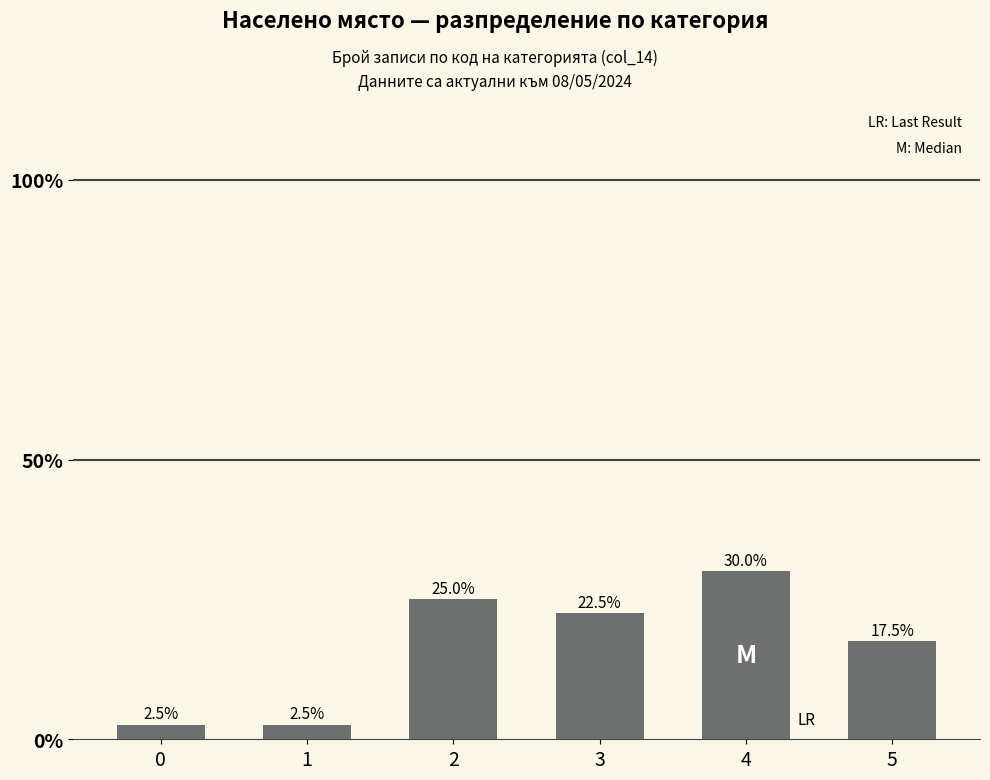

What is the value of the 4th bar from the left?

22.5